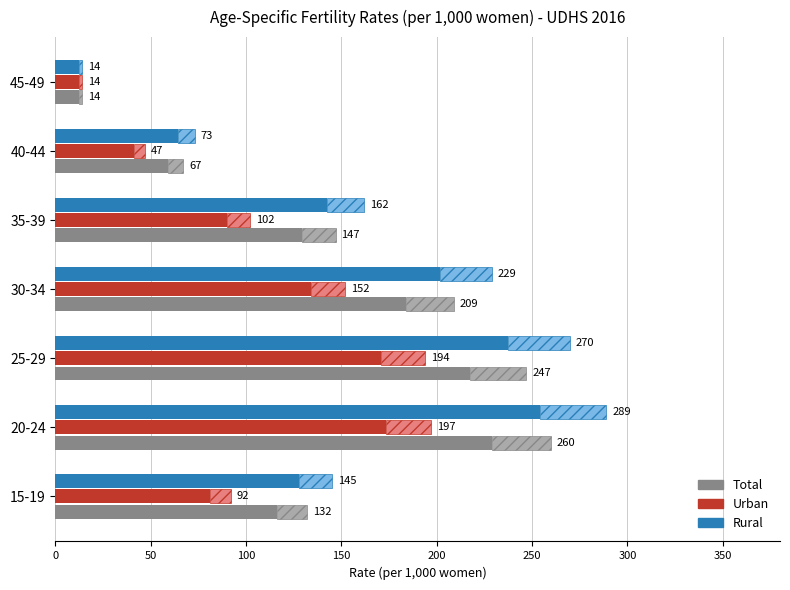

What is the value of the Rural bar at the 6th from the left?

64.2